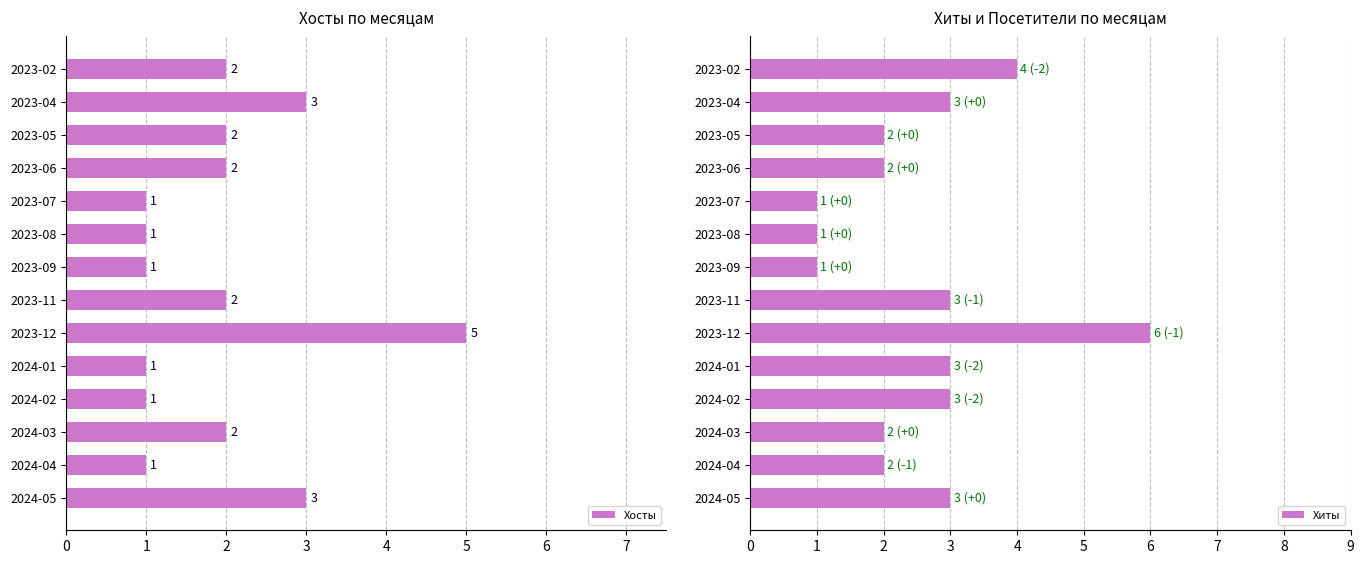

At how many categories does at least one series exceed 5?

1